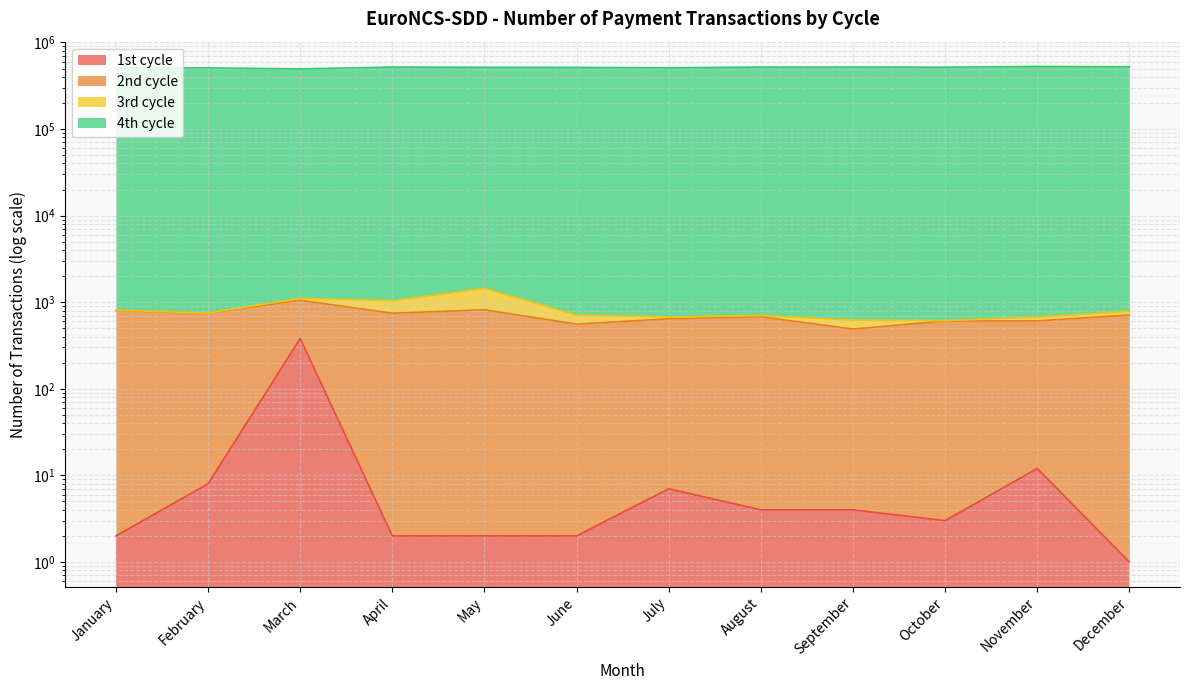

What is the maximum value for 1st cycle?

381